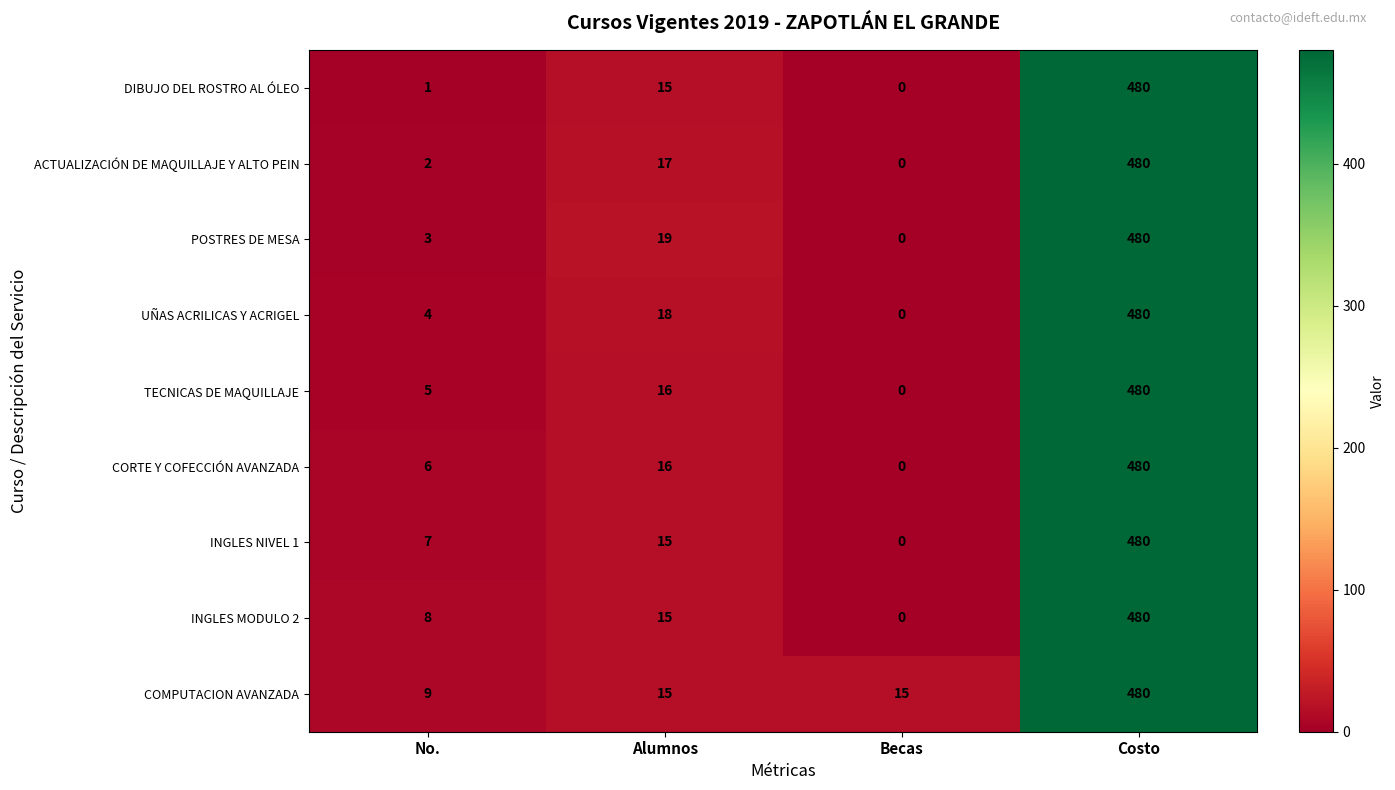

Is it true that INGLES NIVEL 1 equals 0 at Becas?

True